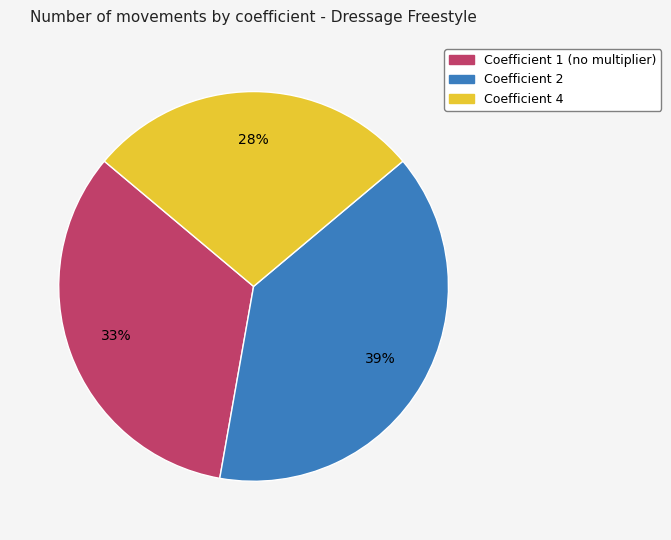

Is there a majority slice in this chart?

No